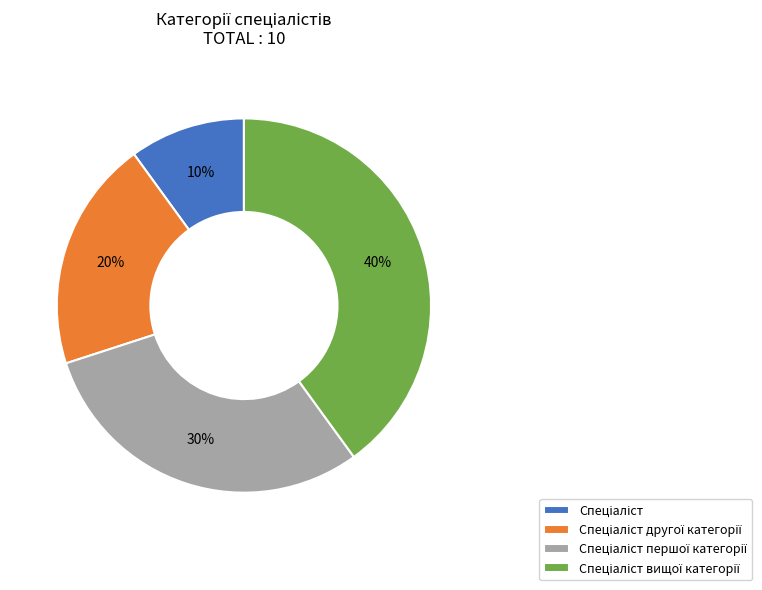

To the nearest percent, what is the average slice percentage?

25%